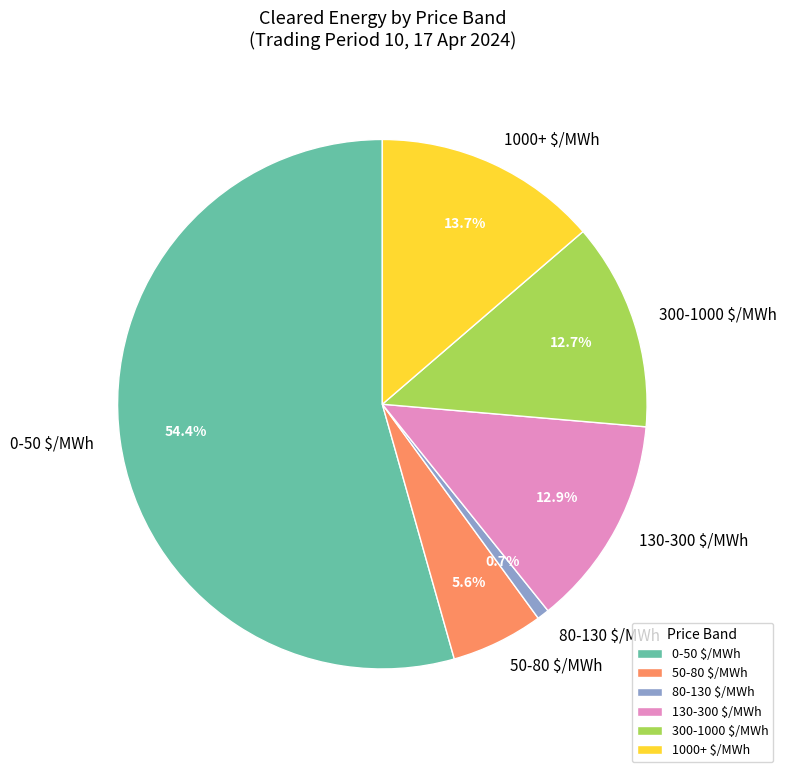

Do 0-50 $/MWh and 80-130 $/MWh together represent more than half of the pie?

Yes